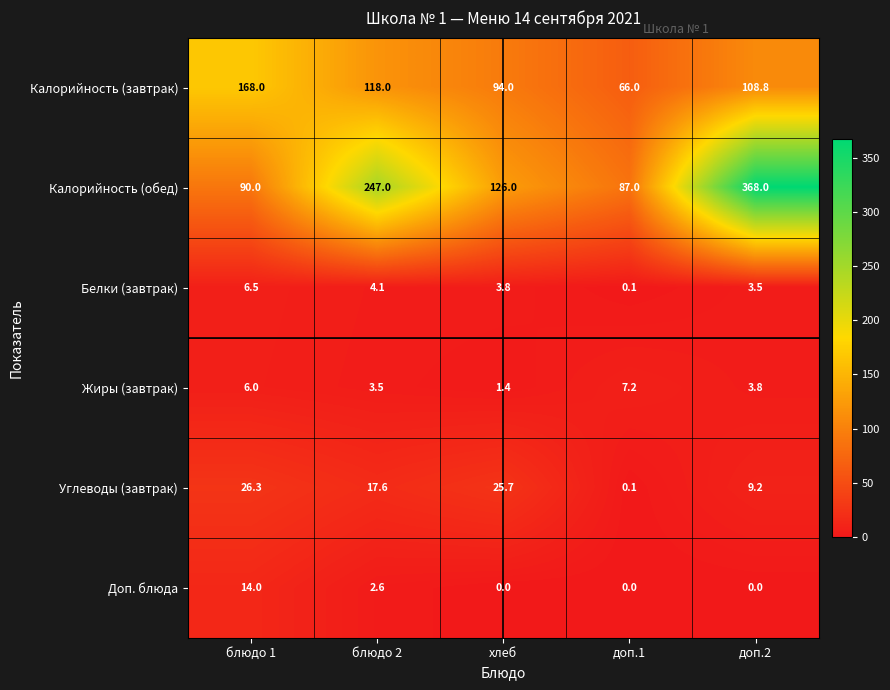

Between блюдо 2 and хлеб, which series saw the biggest shift?

Калорийность (обед)